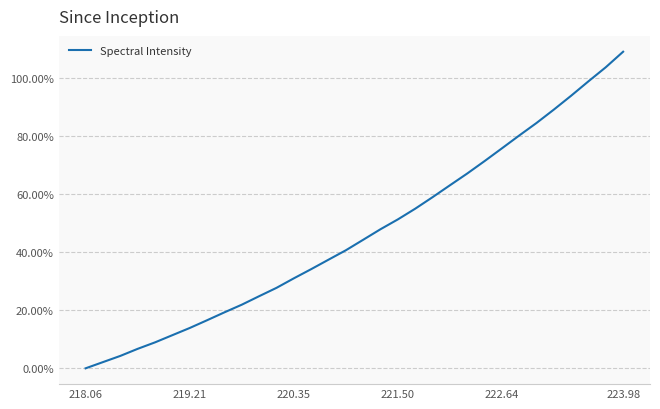

What is the greatest value displayed?

108.9